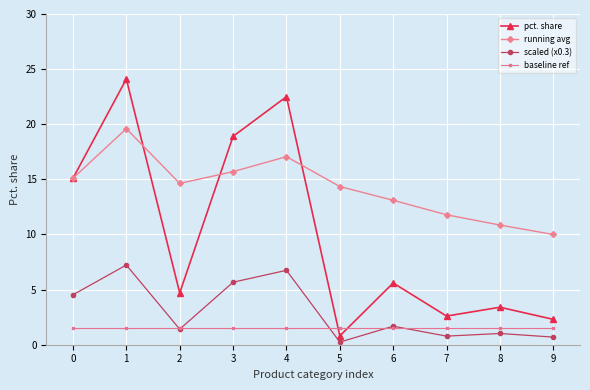

In running avg, how many points are lower than both neighbors (excluding endpoints)?

1